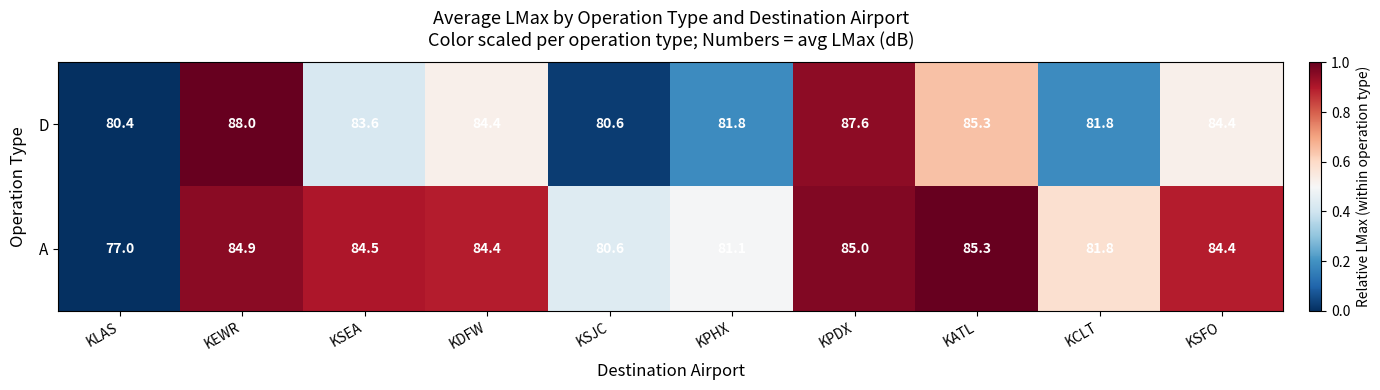

What is the difference between the second highest and minimum values in the A series?

8.0